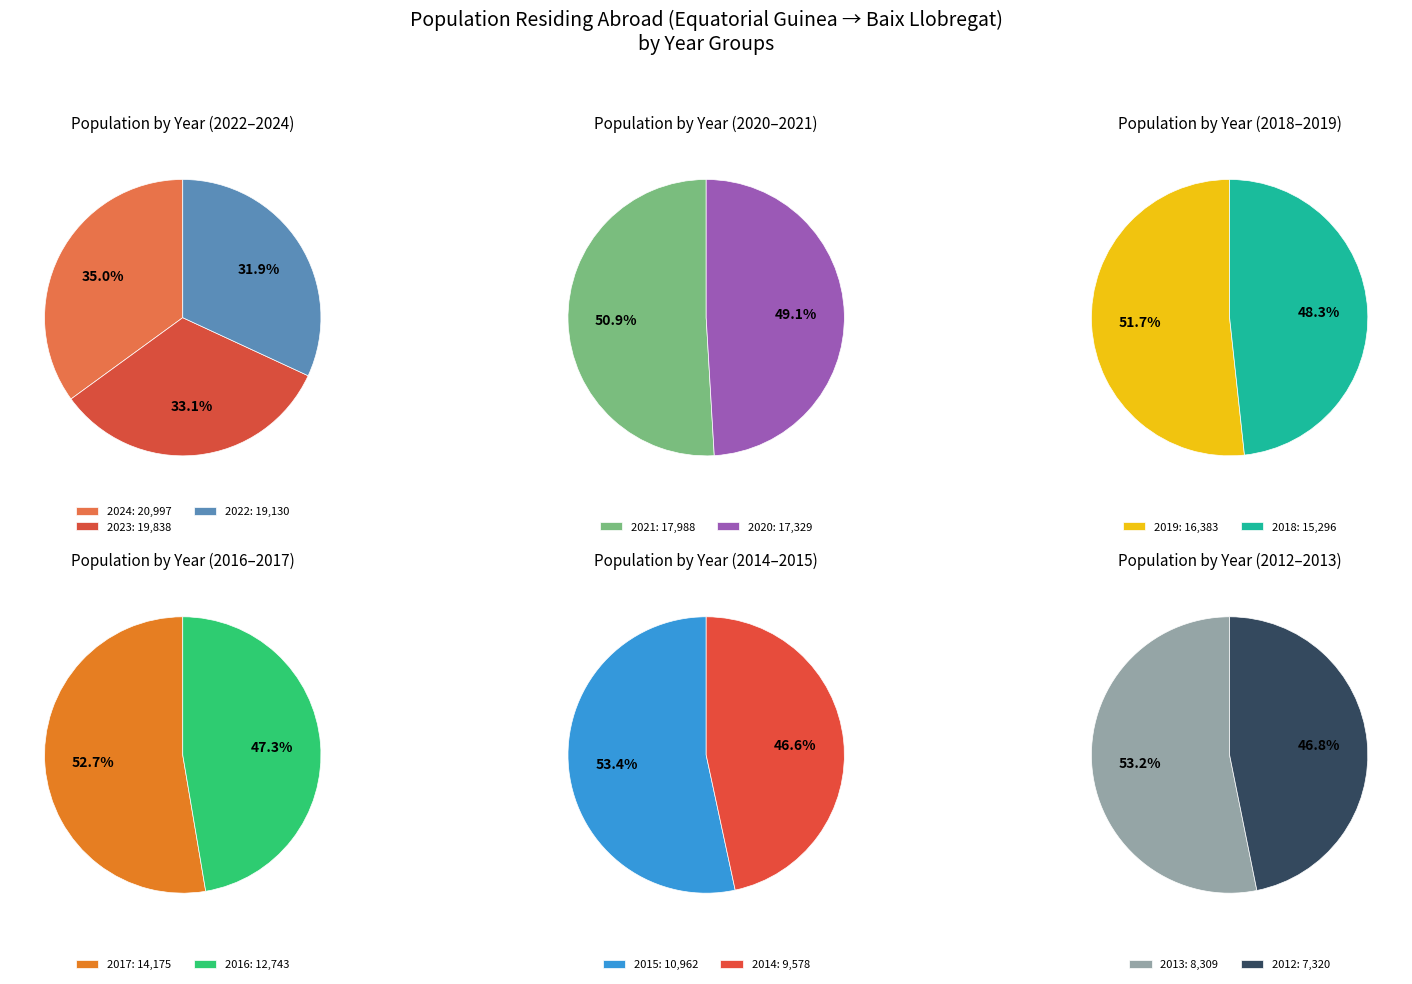

What is the change in value from 2019 to 2018?

-1087